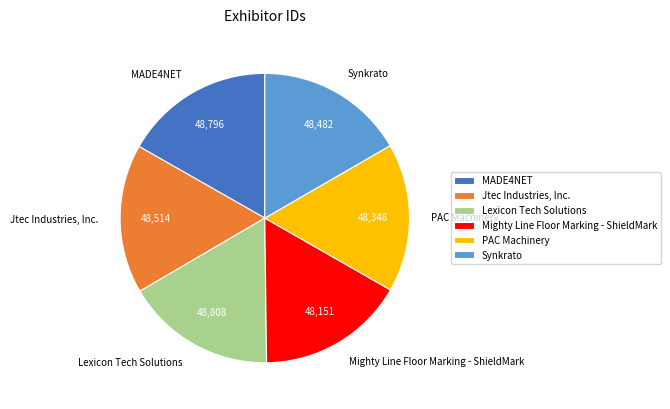

Do Synkrato and Mighty Line Floor Marking - ShieldMark together represent more than half of the pie?

No